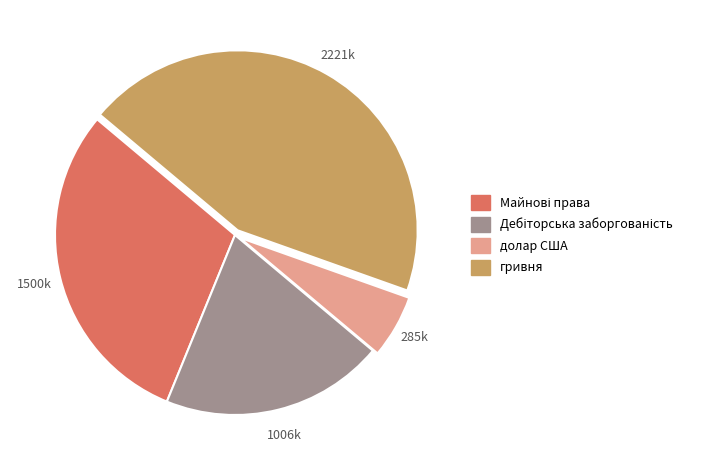

Is there any slice that represents more than half of the pie?

No